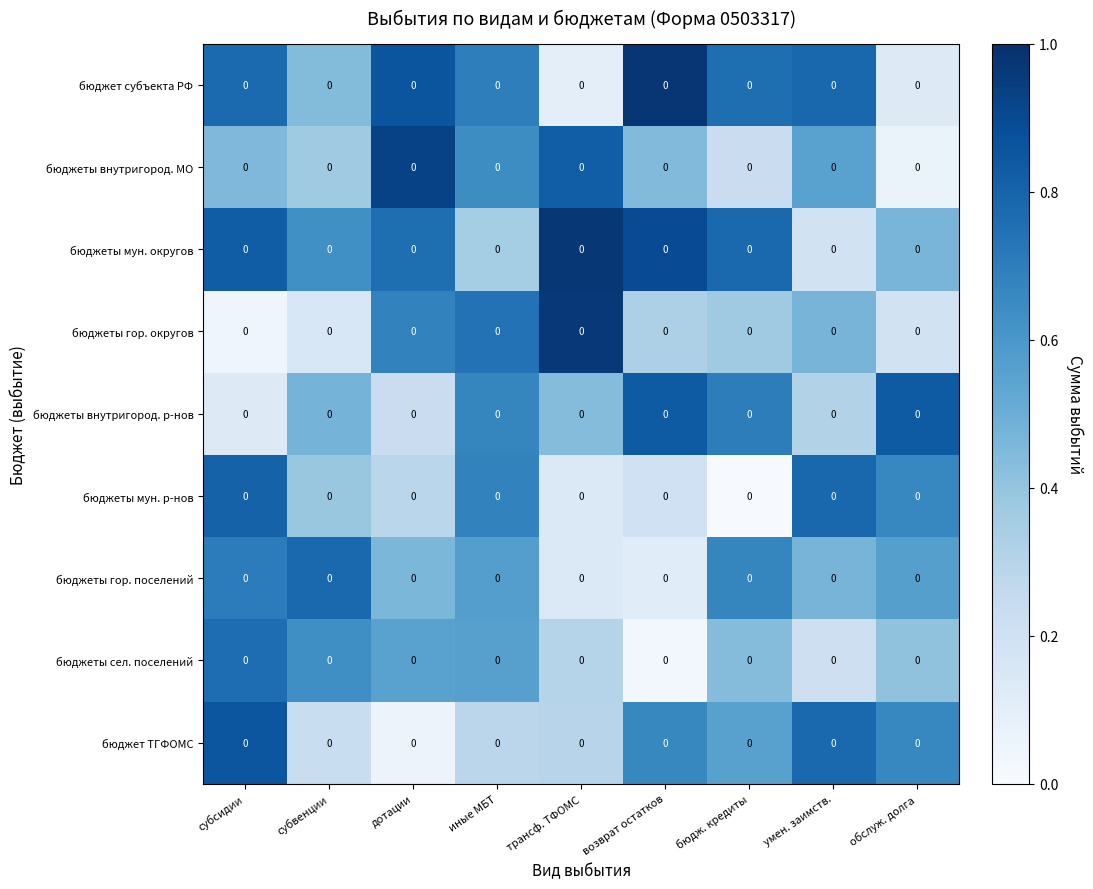

What is the sum of all бюджеты мун. округов values?

5.9